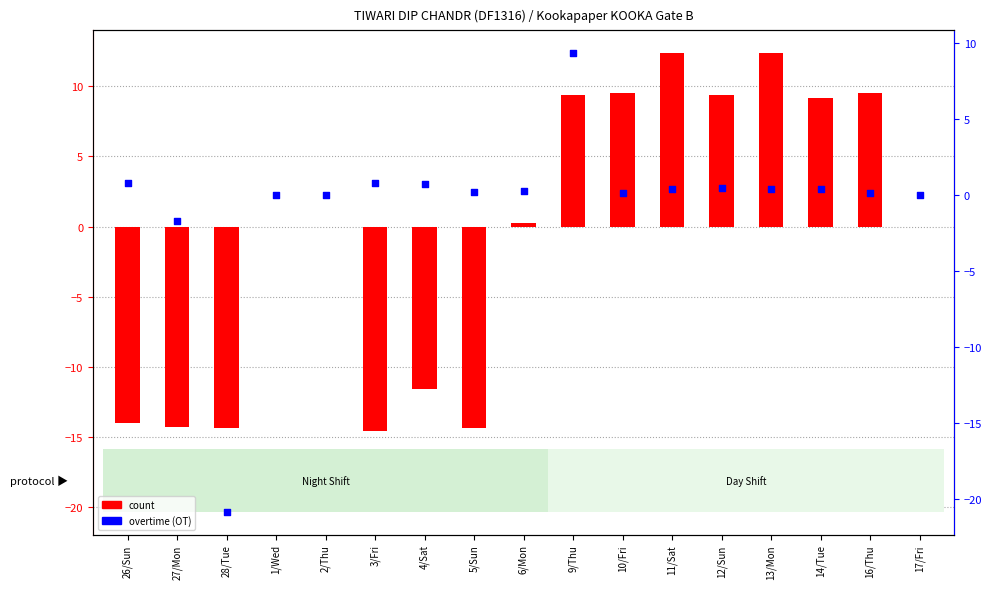

Which series has the largest total across all categories?

overtime (OT)